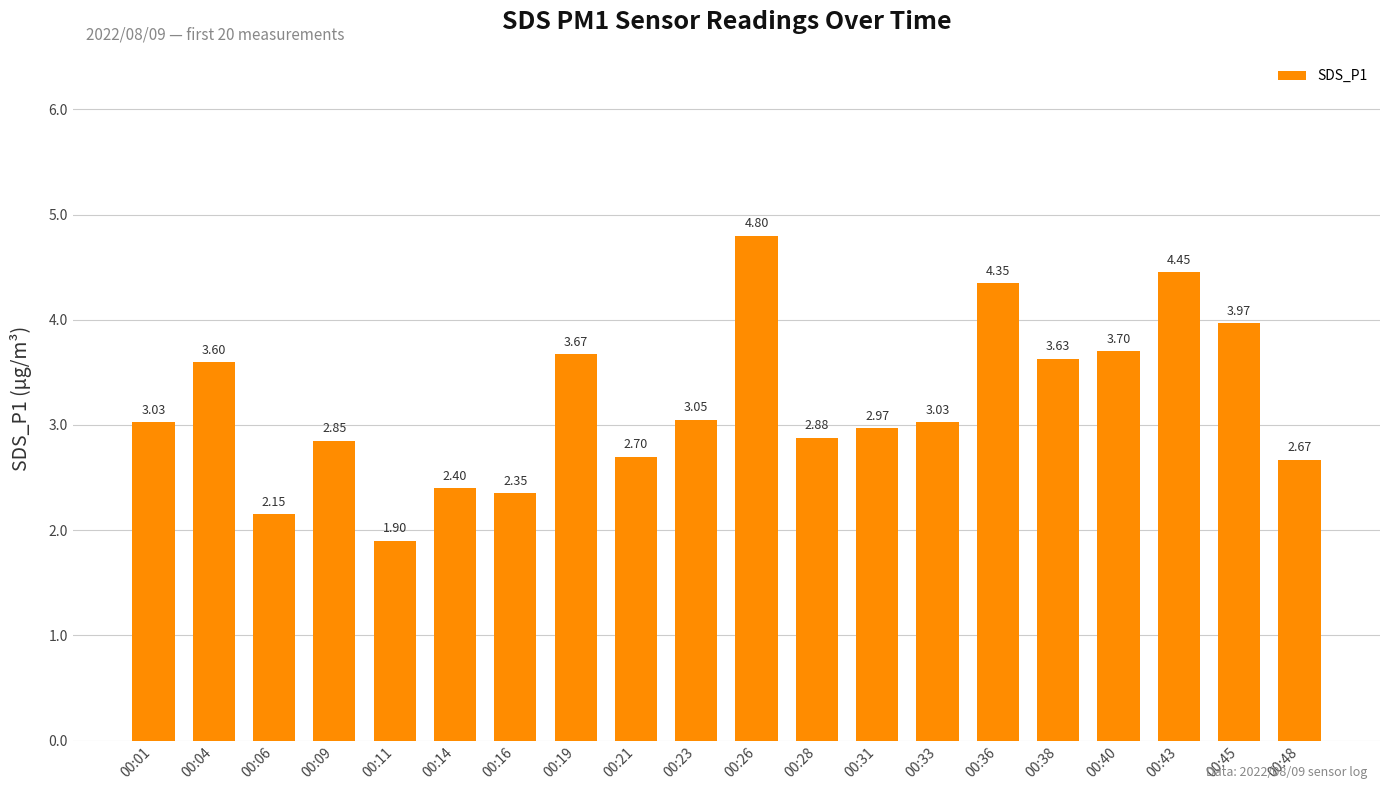

What is the change in value from 00:31 to 00:38?

+0.7